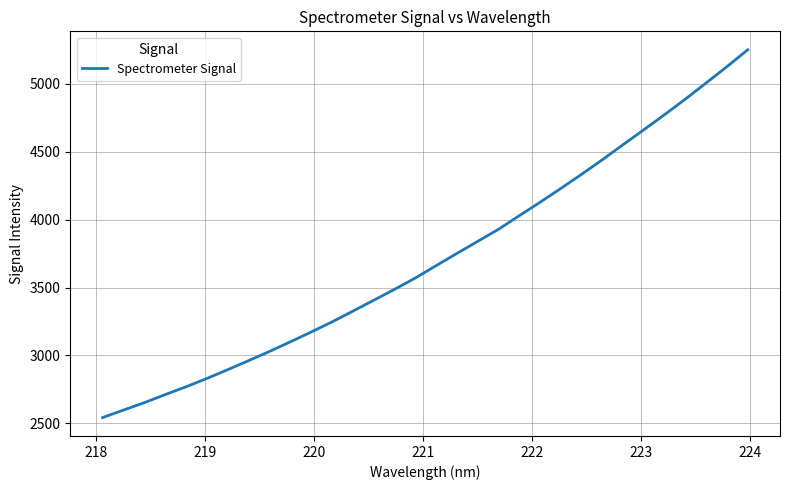

What is the minimum value shown in the chart?

2542.2